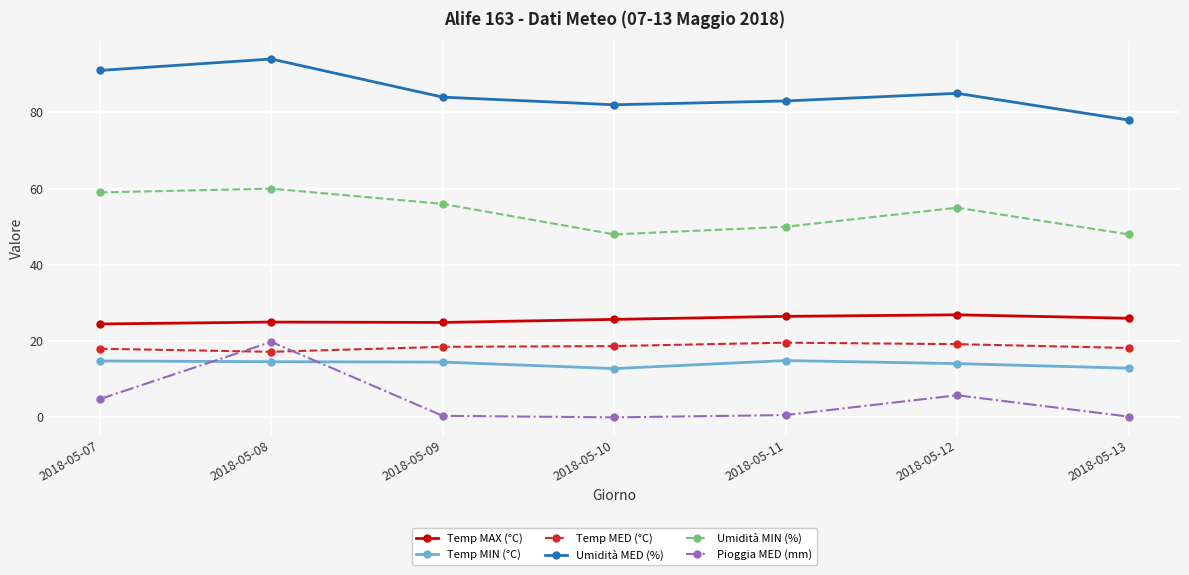

Which series has the largest total across all categories?

Umidità MED (%)